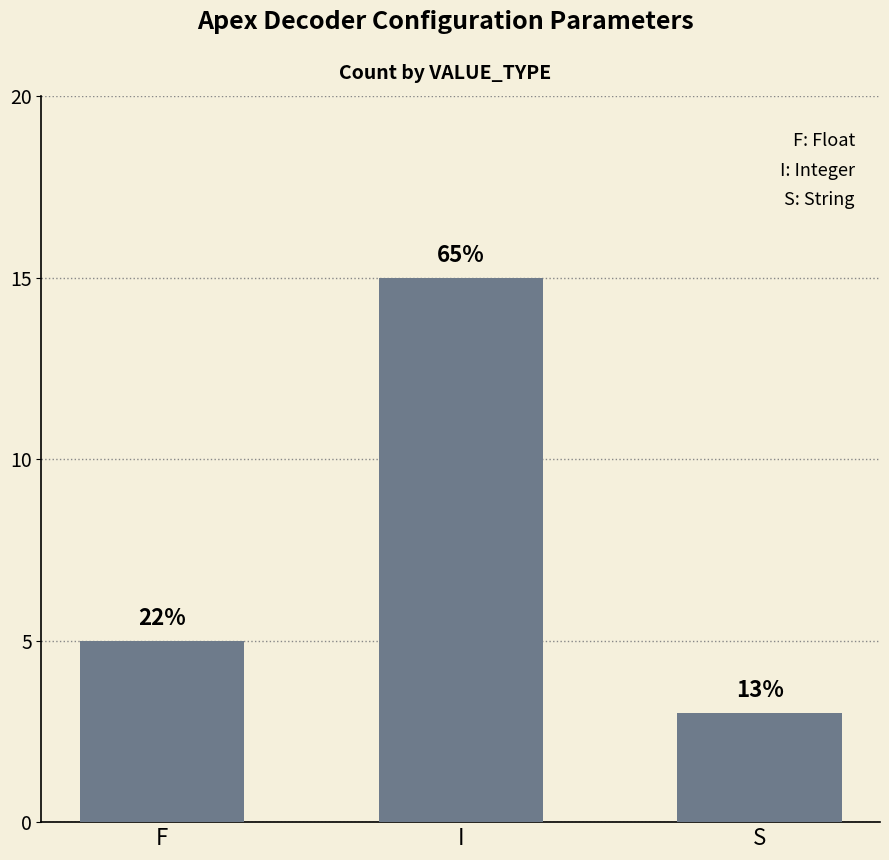

How many bars are there in total?

3